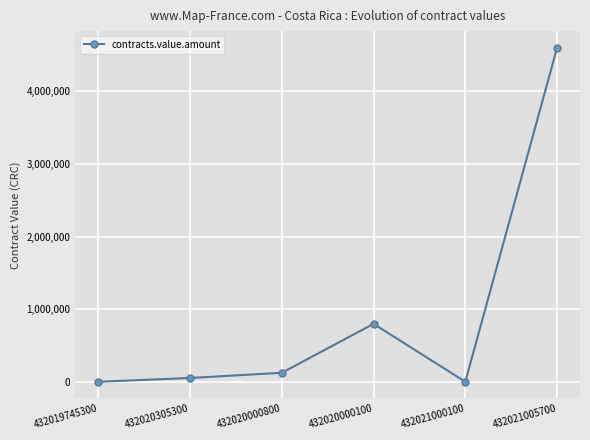

What is the average value?

931988.7